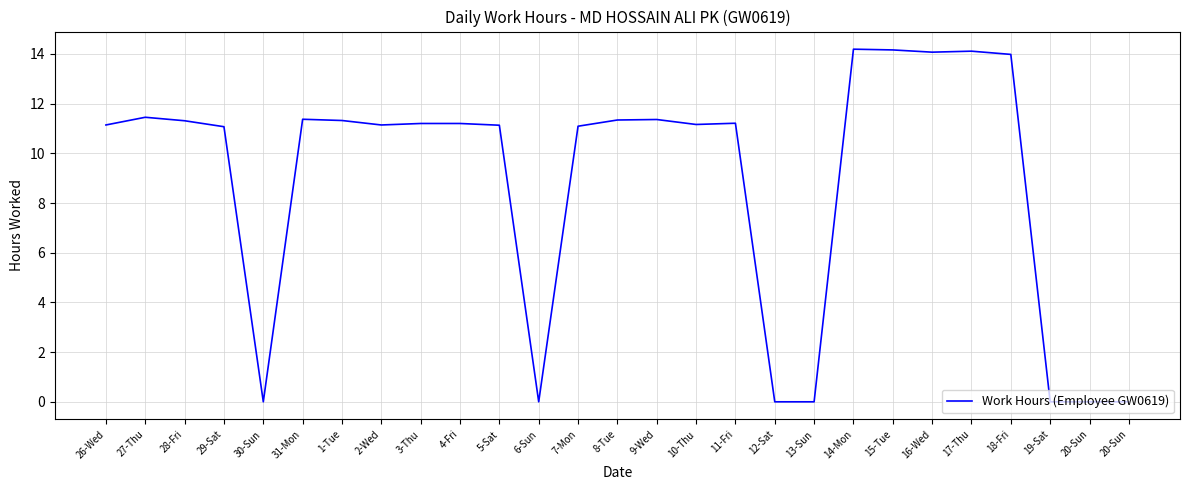

List the labels in order of value, smallest first.

30-Sun, 6-Sun, 12-Sat, 13-Sun, 19-Sat, 20-Sun, 20-Sun, 29-Sat, 7-Mon, 5-Sat, 26-Wed, 2-Wed, 10-Thu, 3-Thu, 4-Fri, 11-Fri, 28-Fri, 1-Tue, 8-Tue, 9-Wed, 31-Mon, 27-Thu, 18-Fri, 16-Wed, 17-Thu, 15-Tue, 14-Mon